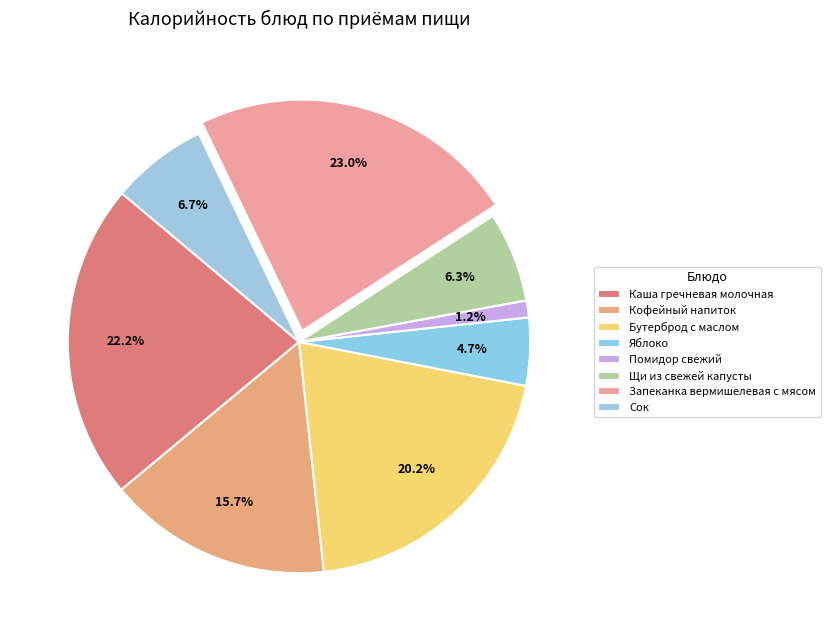

To the nearest percent, what is the difference between the largest and smallest slice percentages?

22%